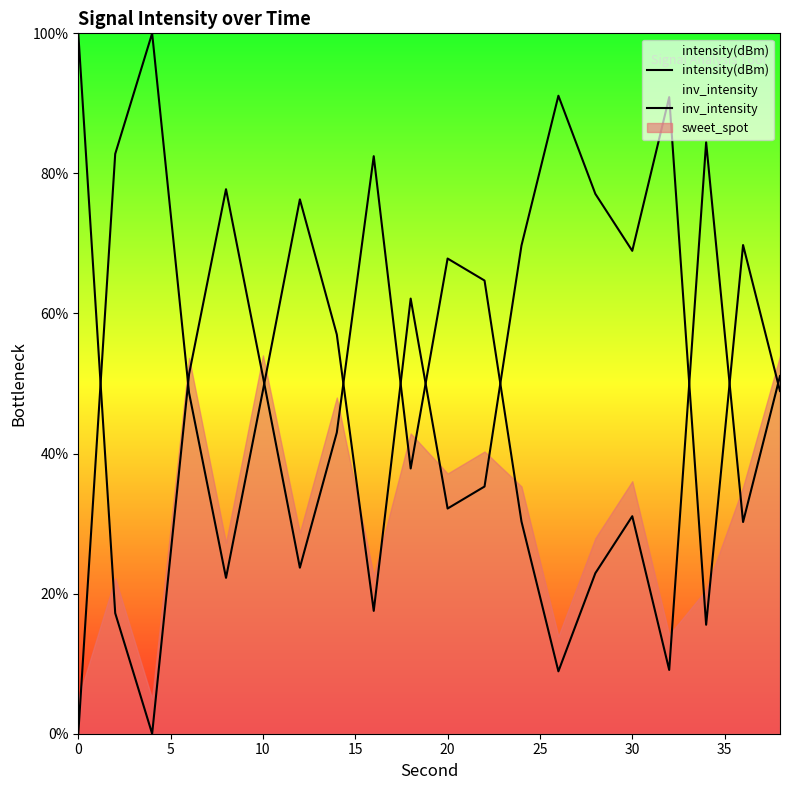

The value of intensity(dBm) at 30 is 68.9. True or false?

True